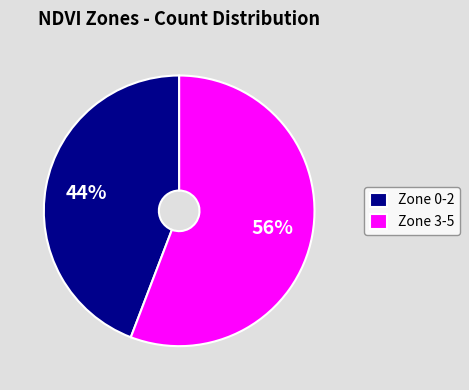

The Zone 3-5 slice represents 42% of the pie. True or false?

False